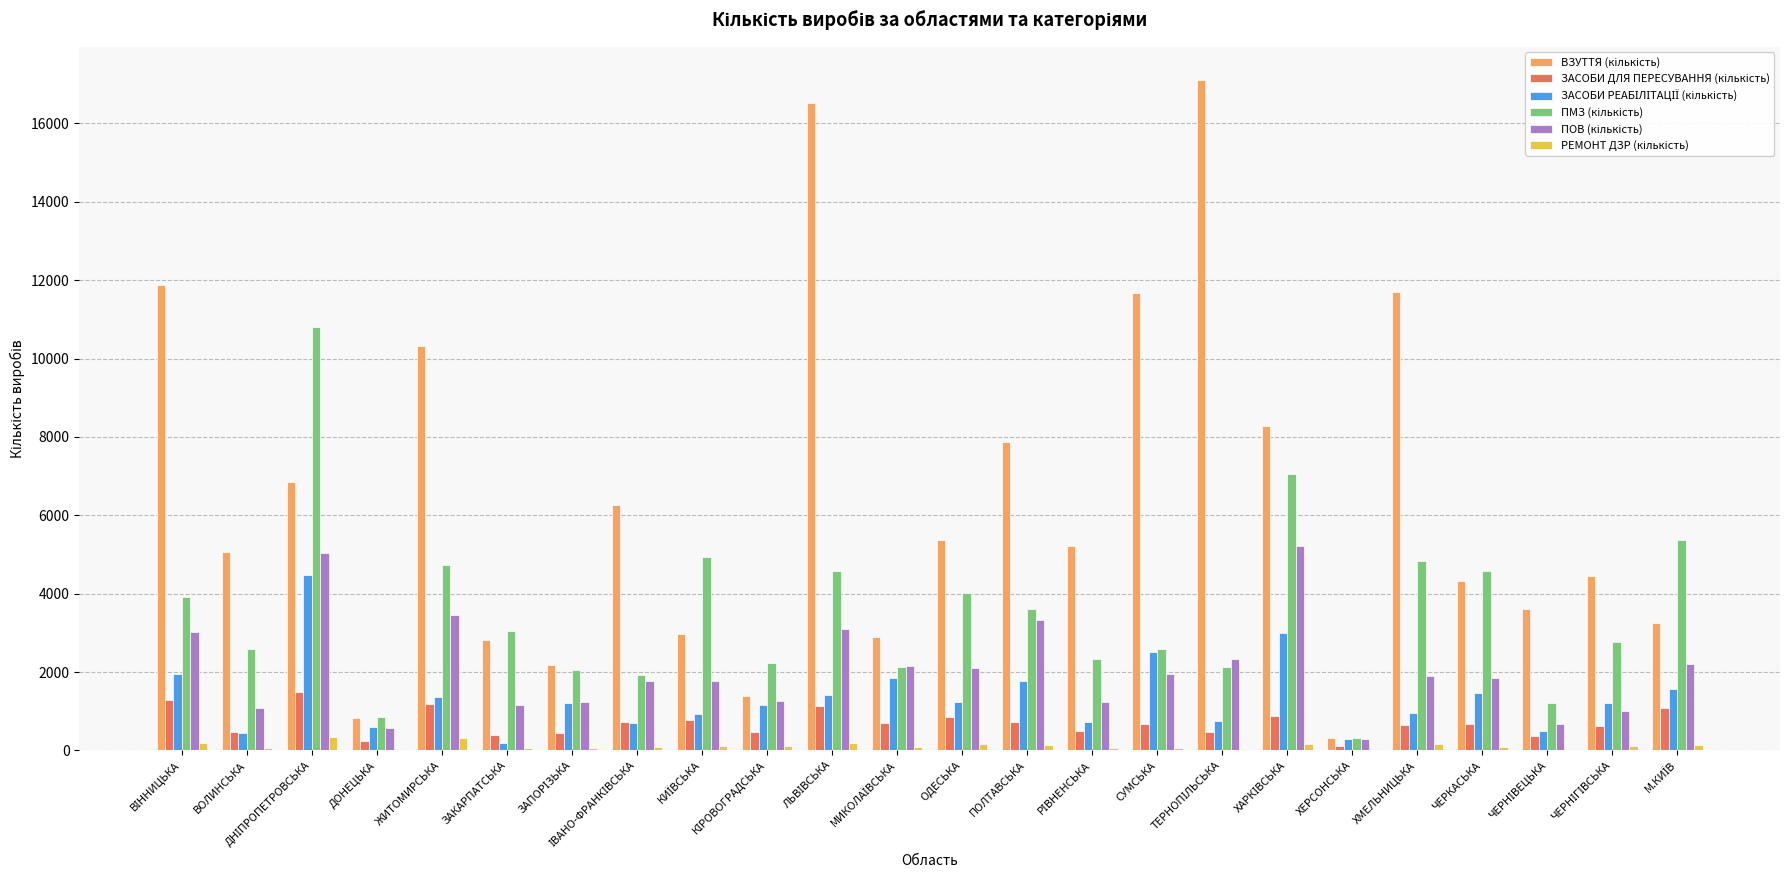

What is the greatest value displayed?

17102